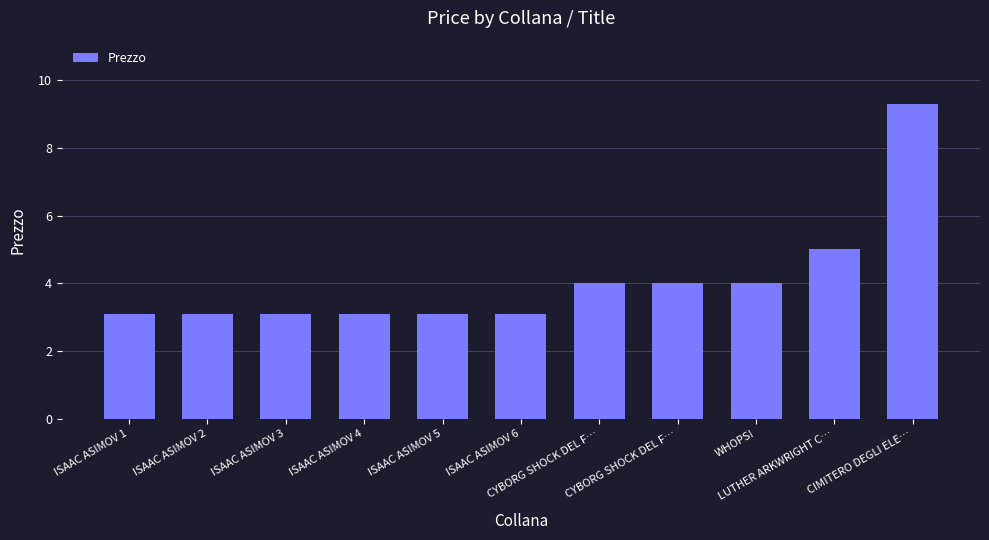

How many series are shown in this chart?

1